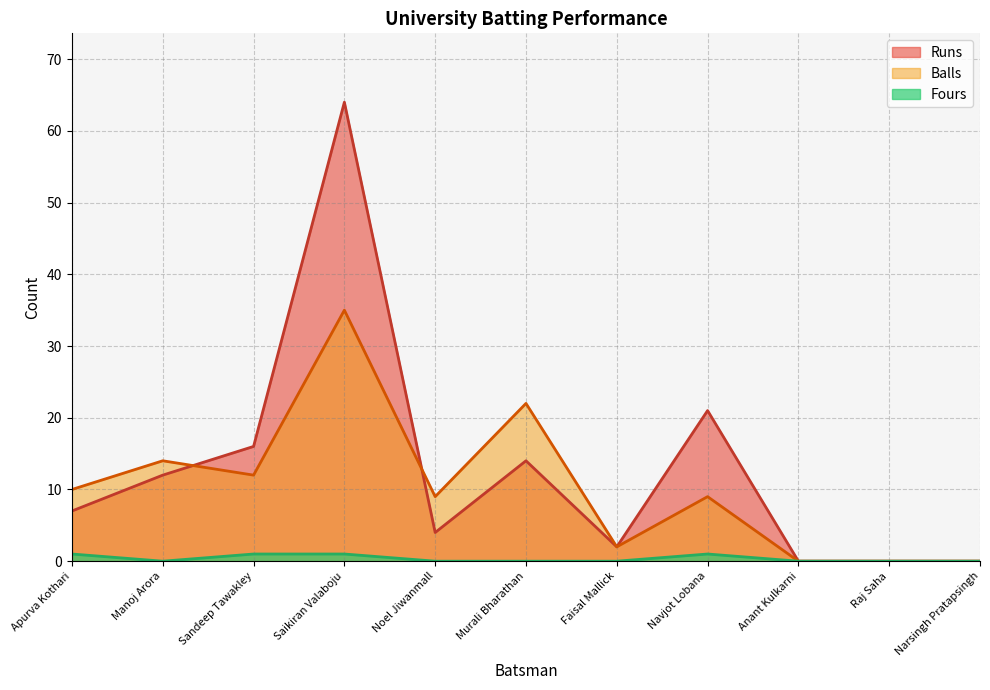

Is the value of Fours at Sandeep Tawakley greater than the value of Balls at Noel Jiwanmall?

No